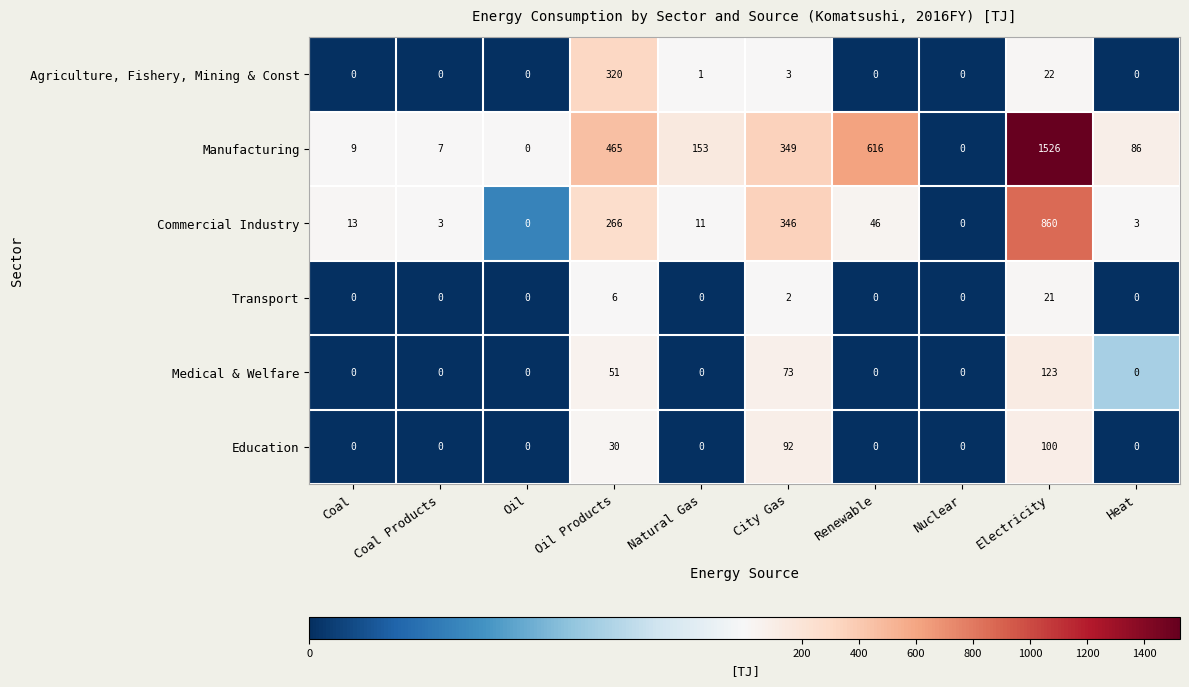

At how many categories does at least one series exceed 1469?

1